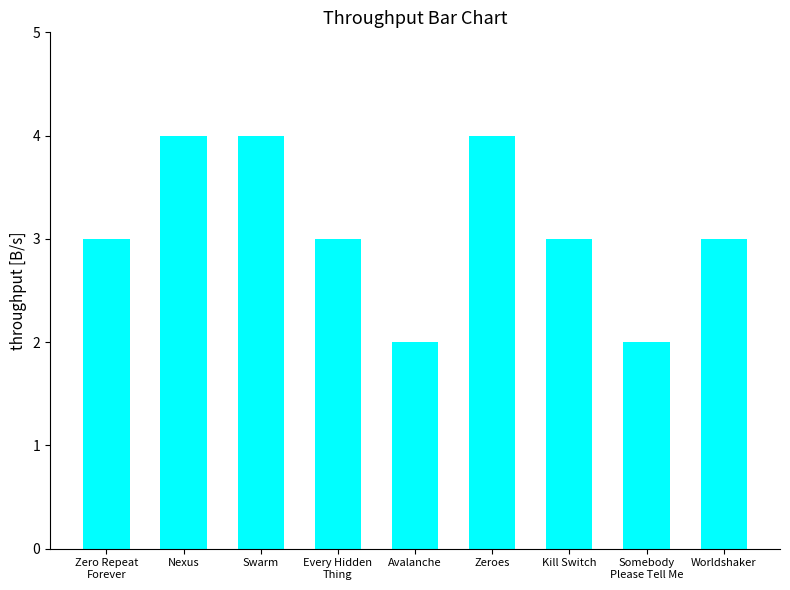

What is the difference between the values at Kill Switch and Somebody
Please Tell Me?

1